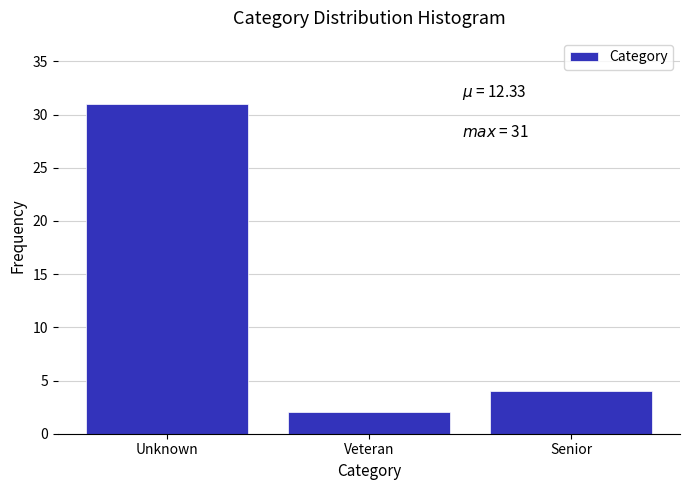

Reading left to right, transcribe all the data shown in this chart.

31	2	4